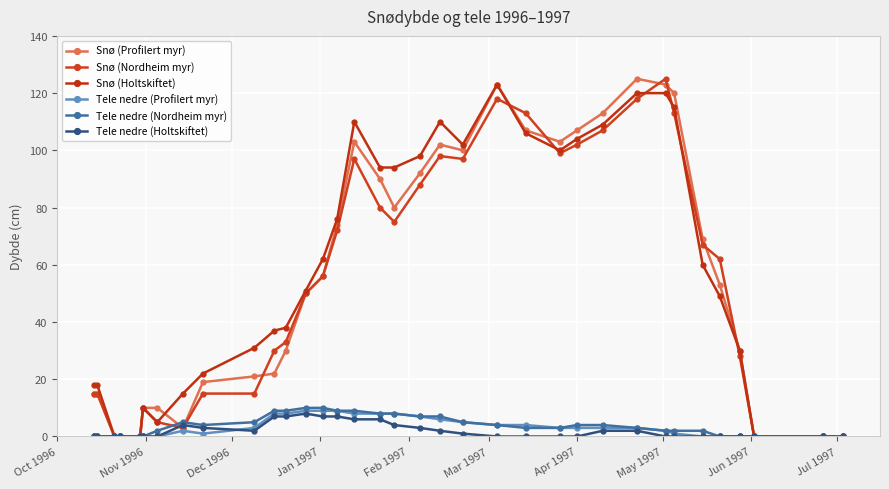

How many series are shown in this chart?

6